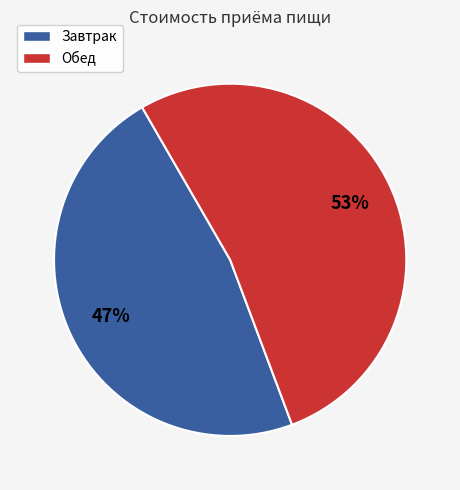

Combined, do Завтрак and Обед account for over 50%?

Yes